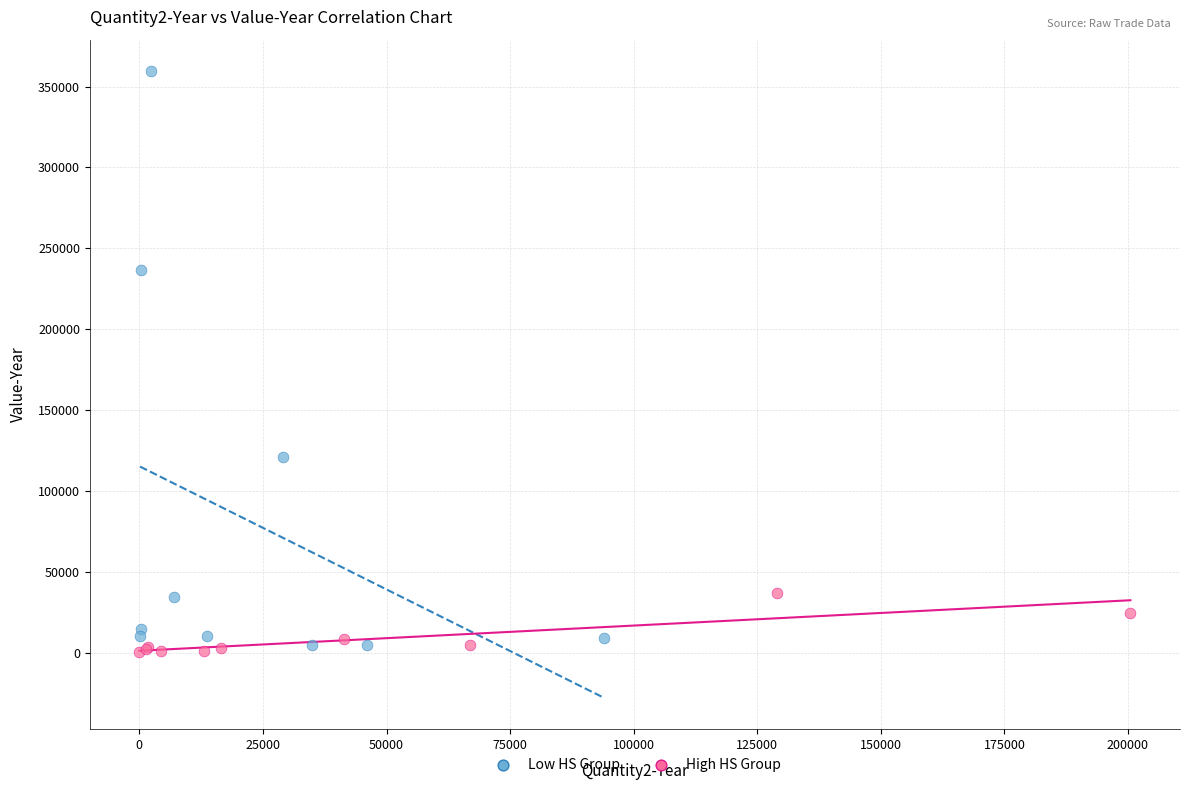

Which series reaches the maximum Y coordinate?

Low HS Group